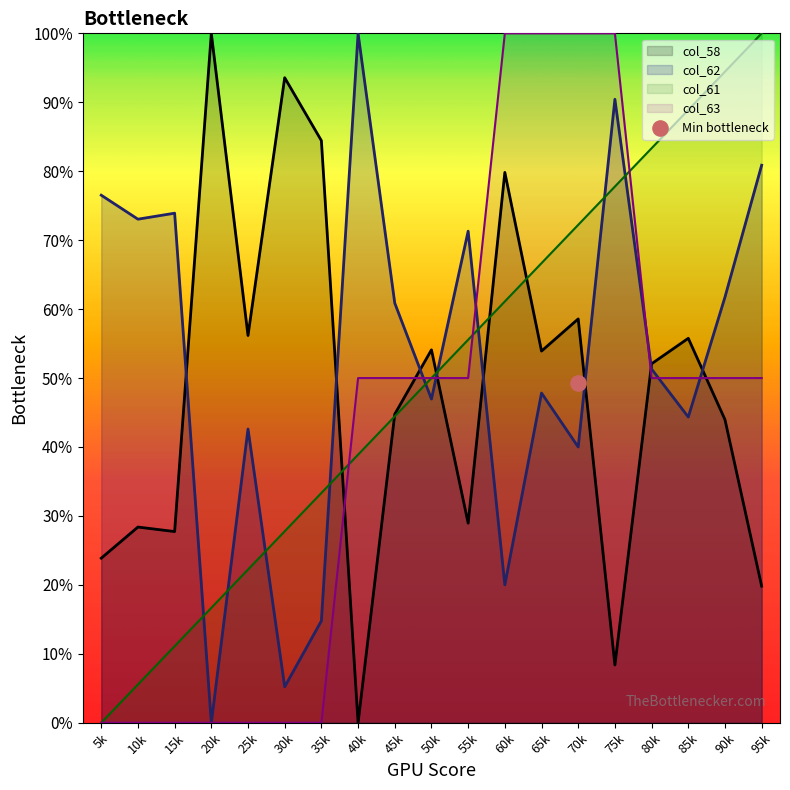

Which series has the widest spread of Y values?

col_58